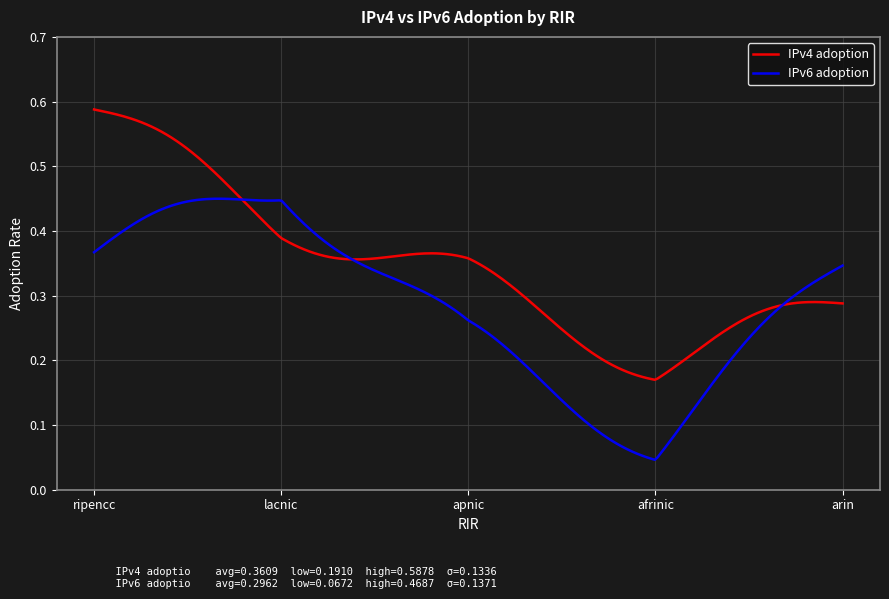

List the series in order of their peak value, highest first.

IPv4 adoption, IPv6 adoption